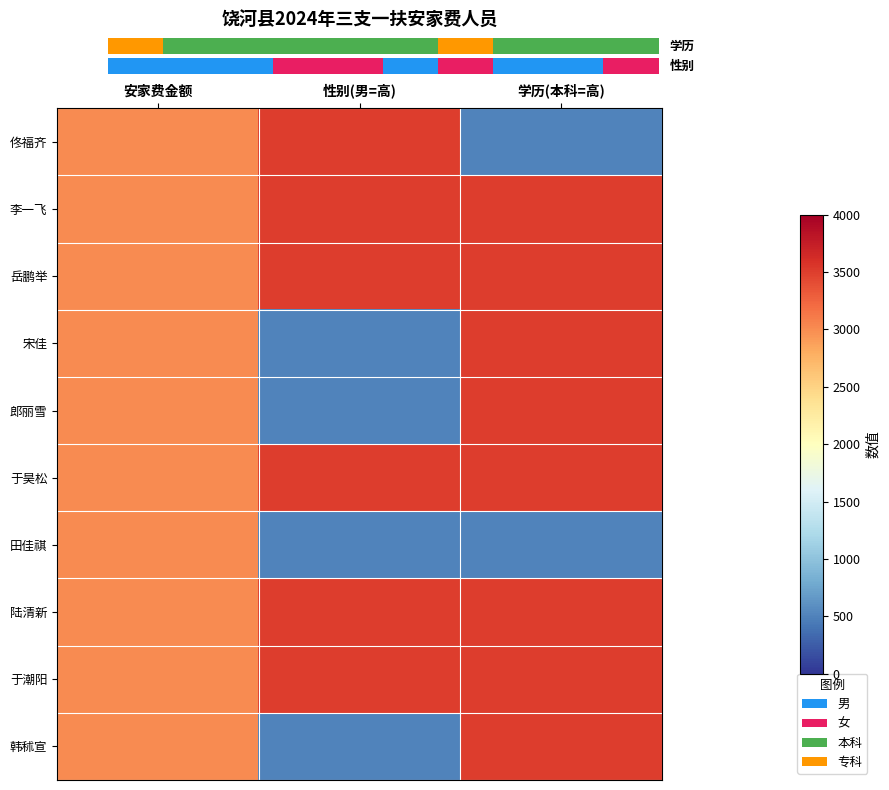

What is the smallest value displayed?

500